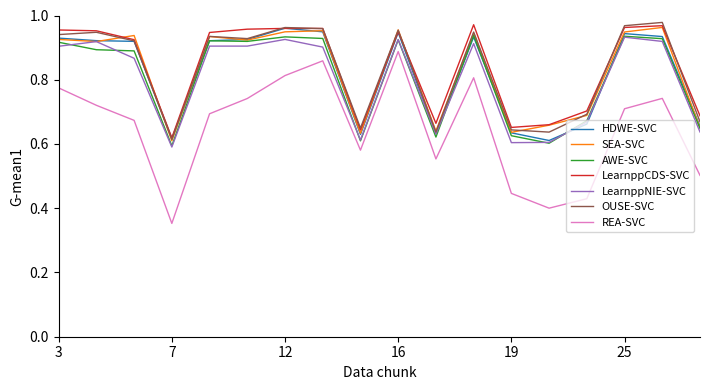

True or false: REA-SVC and HDWE-SVC intersect in this chart.

False